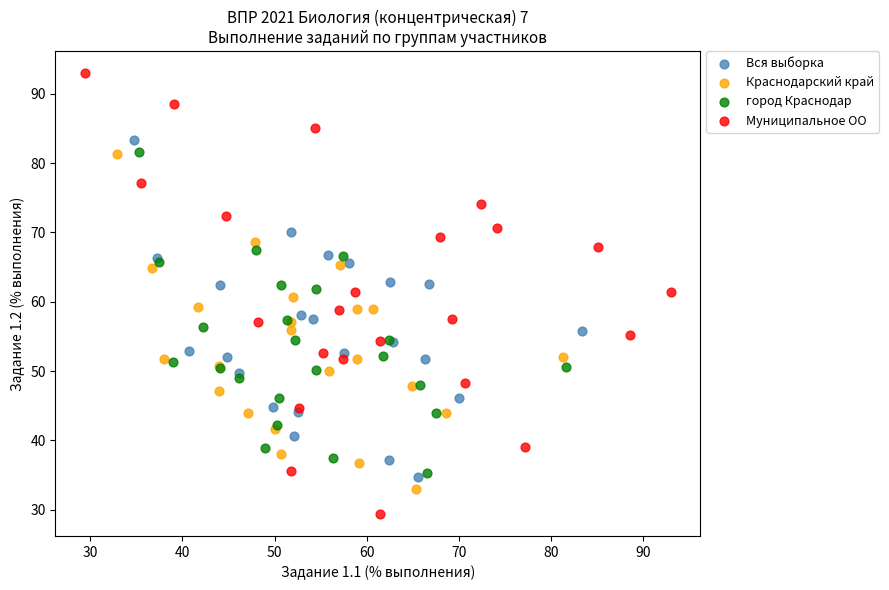

Which series contains the lowest Y value?

Муниципальное ОО